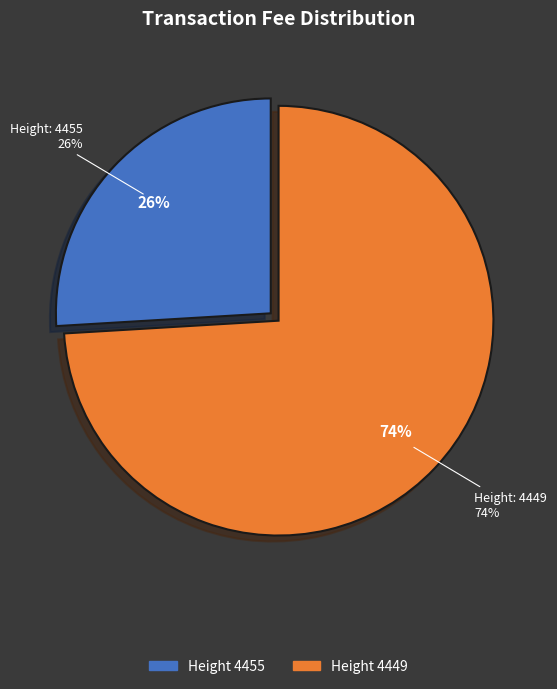

The 4449 slice represents 86% of the pie. True or false?

False